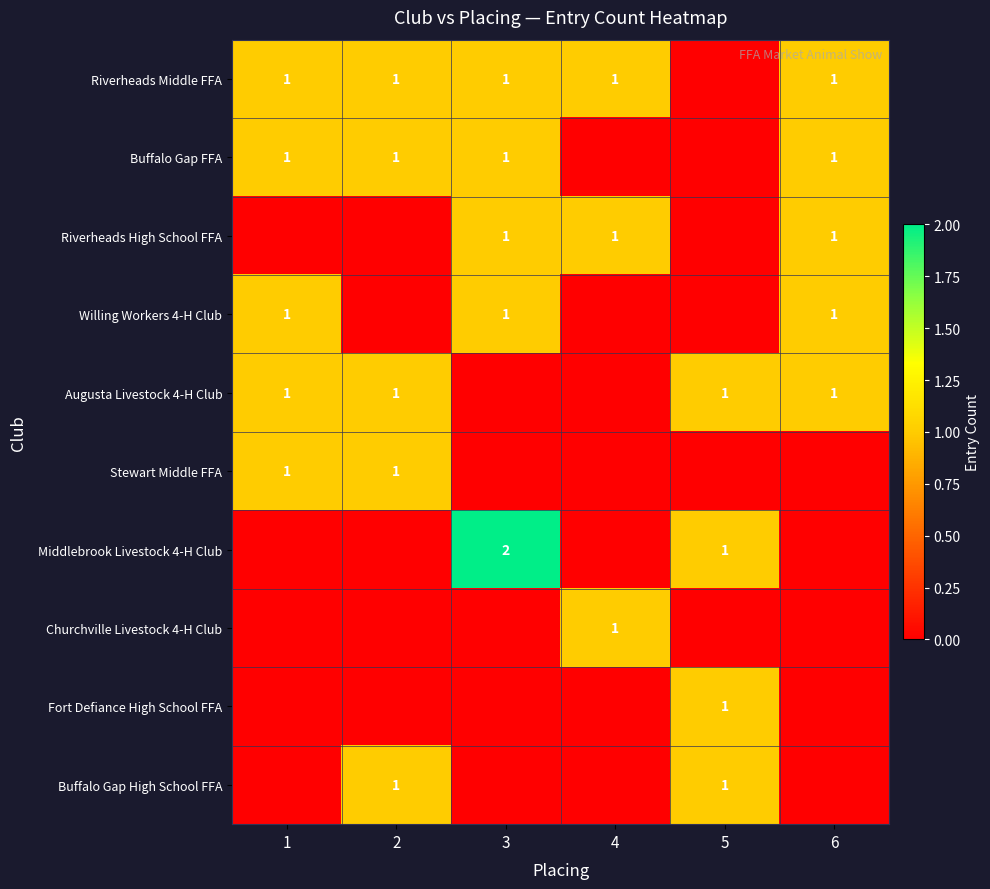

True or false: Buffalo Gap FFA has a value of 1 at 6.

True